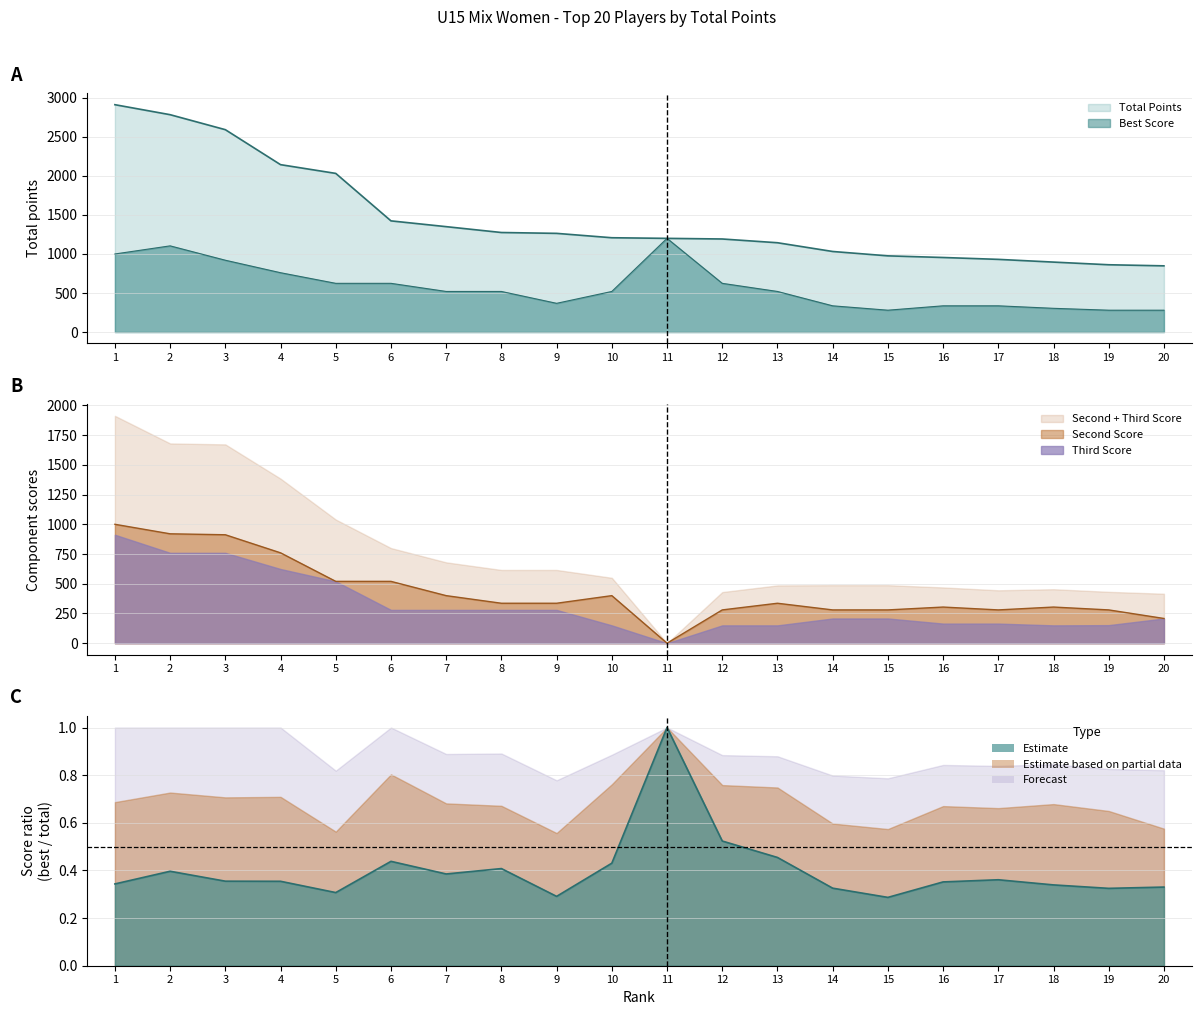

What is the sum of all Best Score values?

11456